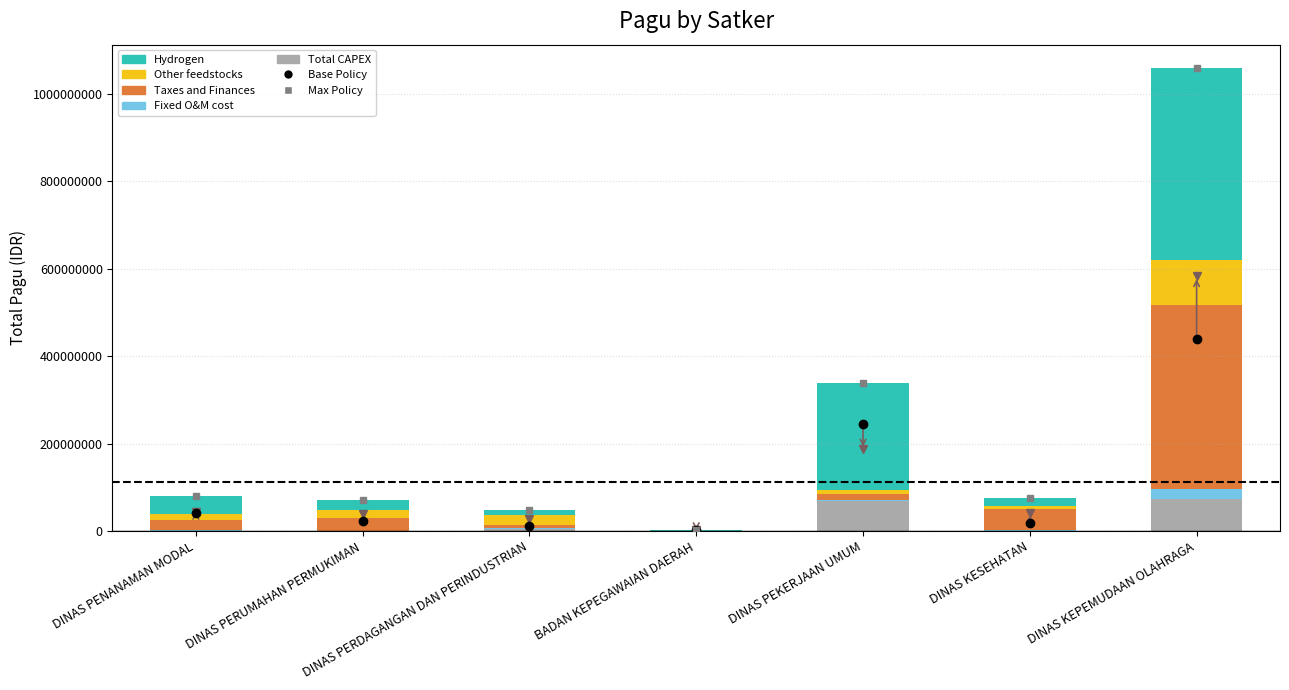

What is the spread (max minus min) of values at DINAS PERDAGANGAN DAN PERINDUSTRIAN?

21690000